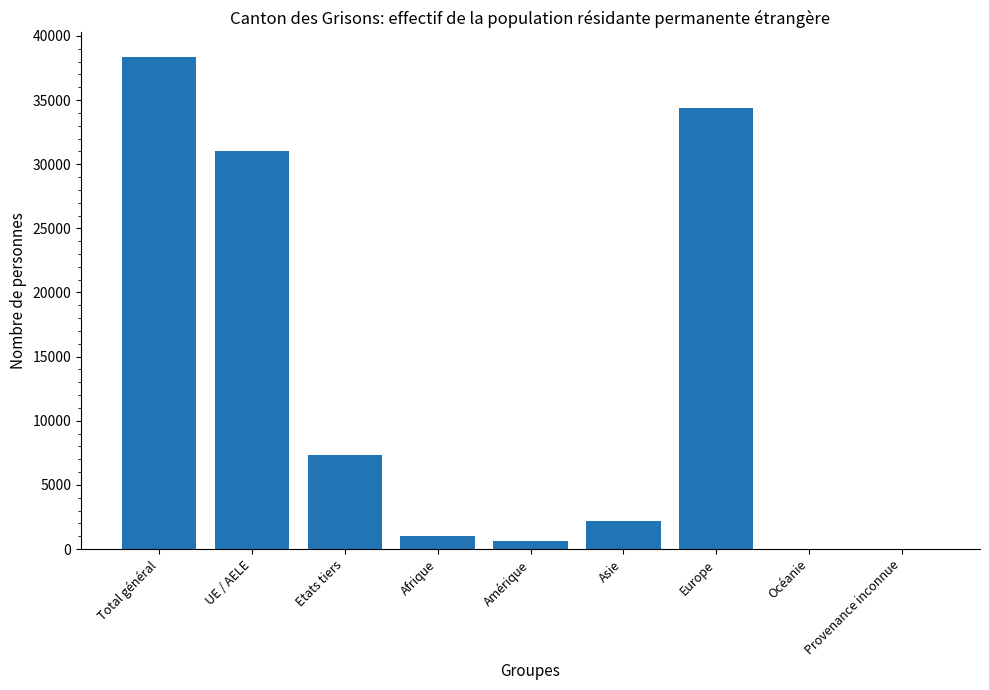

What value does the data have at UE / AELE?

31029